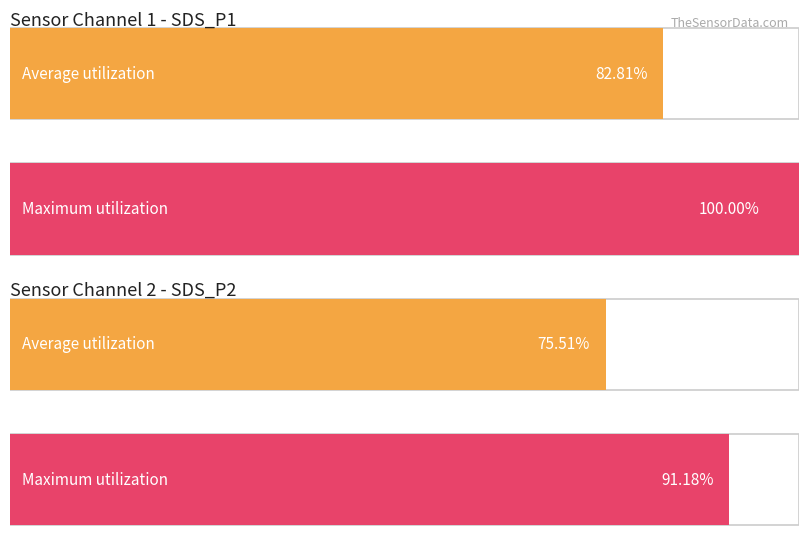

Between SDS_P2 avg and 12, which series saw the biggest shift?

Maximum utilization